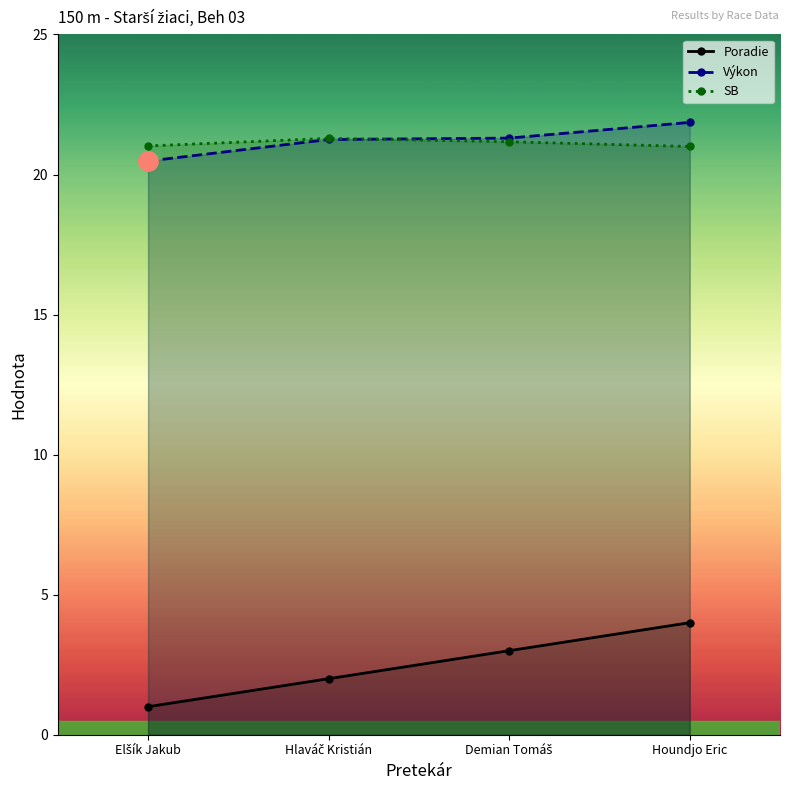

Reading right to left, extract all data points from this chart.

Poradie: 4.0	3.0	2.0	1.0
Výkon: 21.9	21.3	21.2	20.5
SB: 21.0	21.2	21.3	21.0